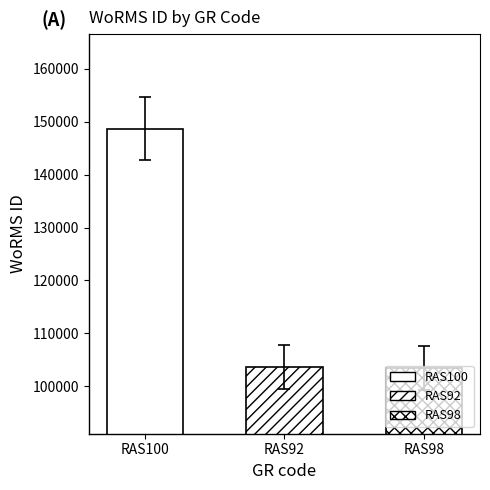

At which label does the data first exceed 99511?

RAS100